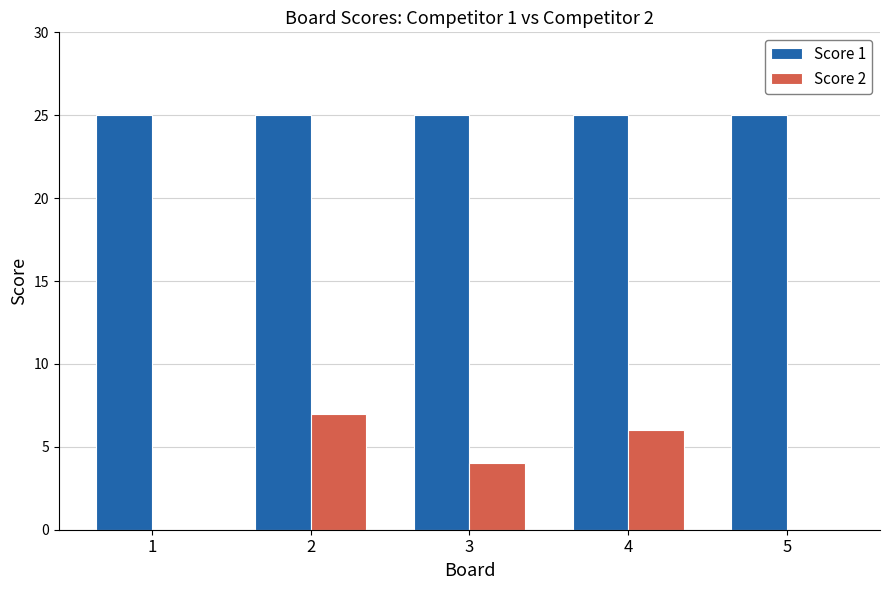

What are all the series names shown in the legend?

Score 1, Score 2